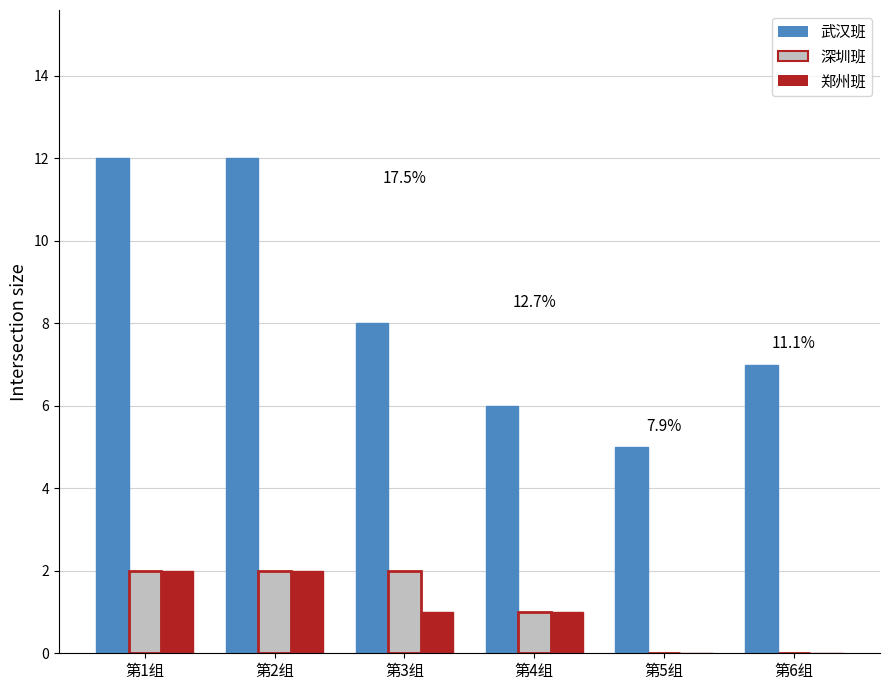

How many series are shown in this chart?

3